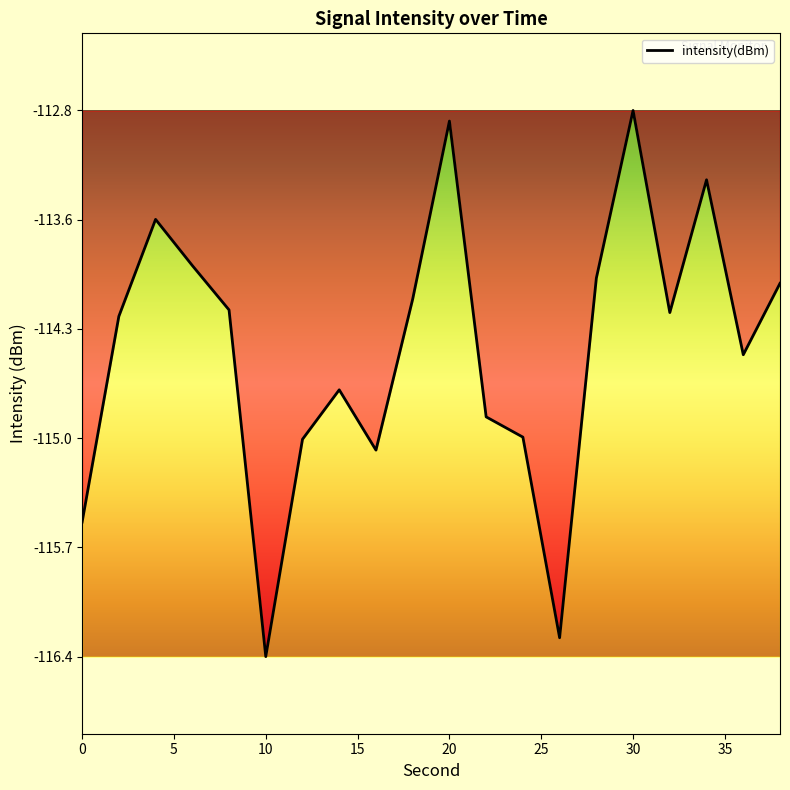

How many interior local valleys (lower than both neighbors) does the data have?

5